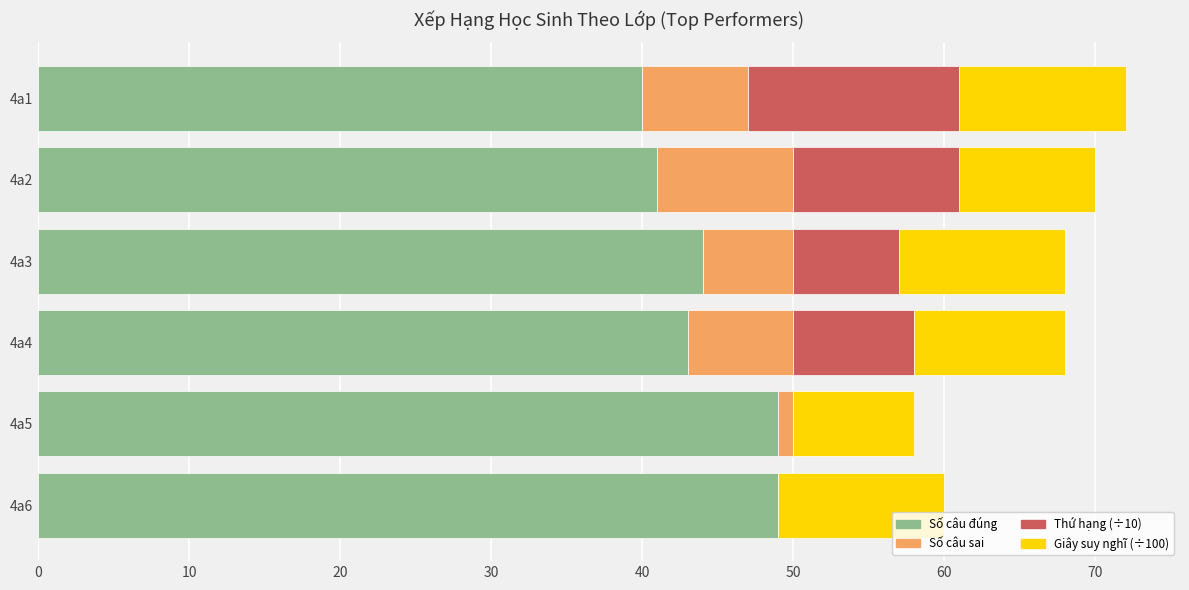

What is the total value across all series at 4a2?

70